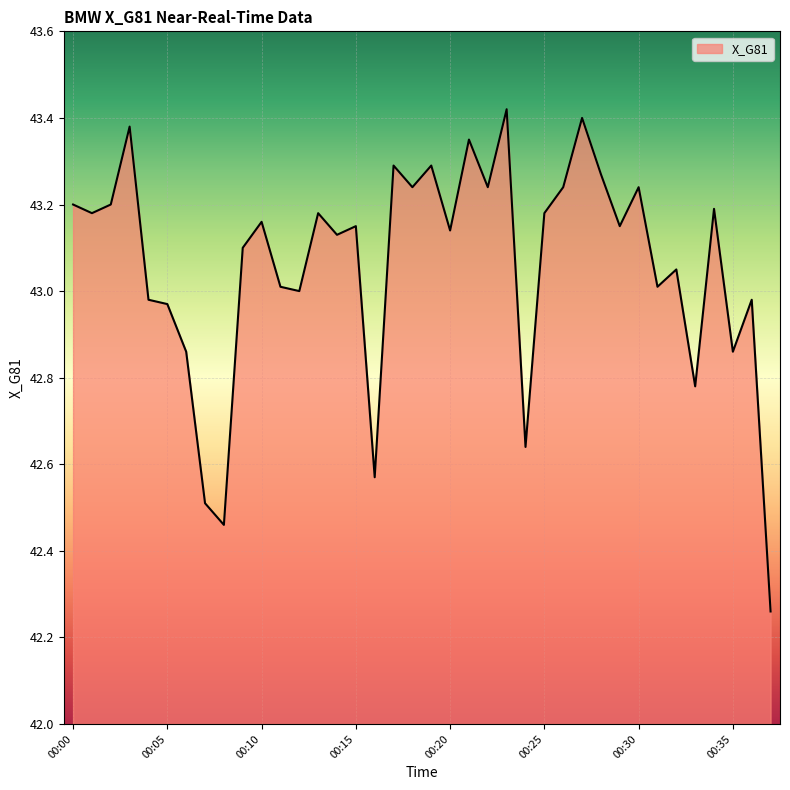

What is the smallest value displayed?

42.3